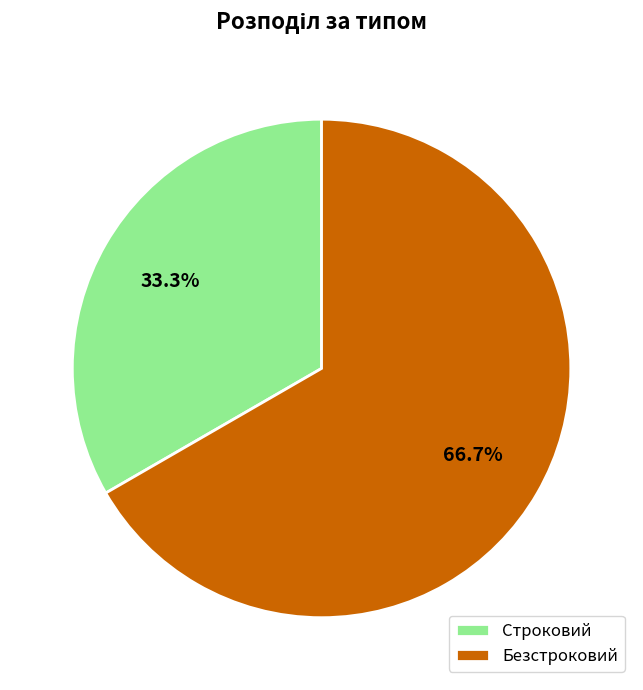

How many slices are in this pie chart?

2